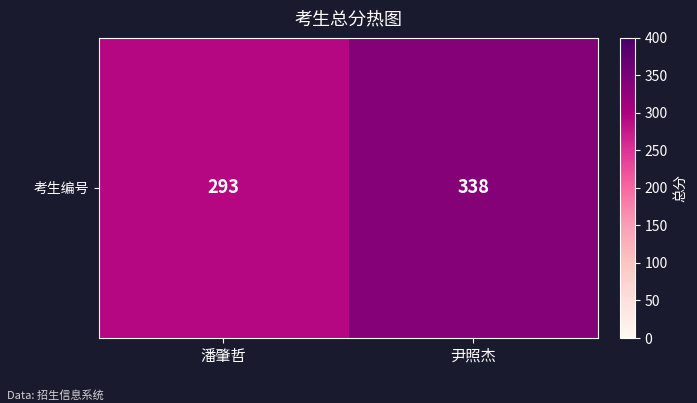

What is the change in value from 潘肇哲 to 尹照杰?

+45